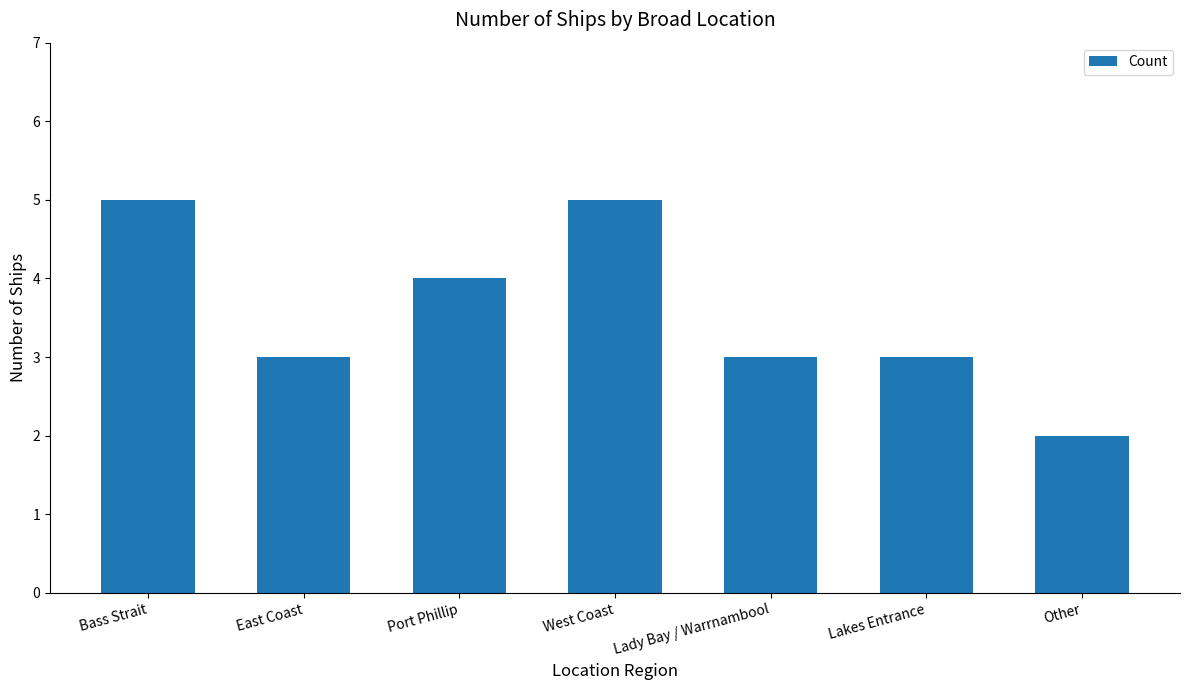

Where does the data first go above 3?

Bass Strait